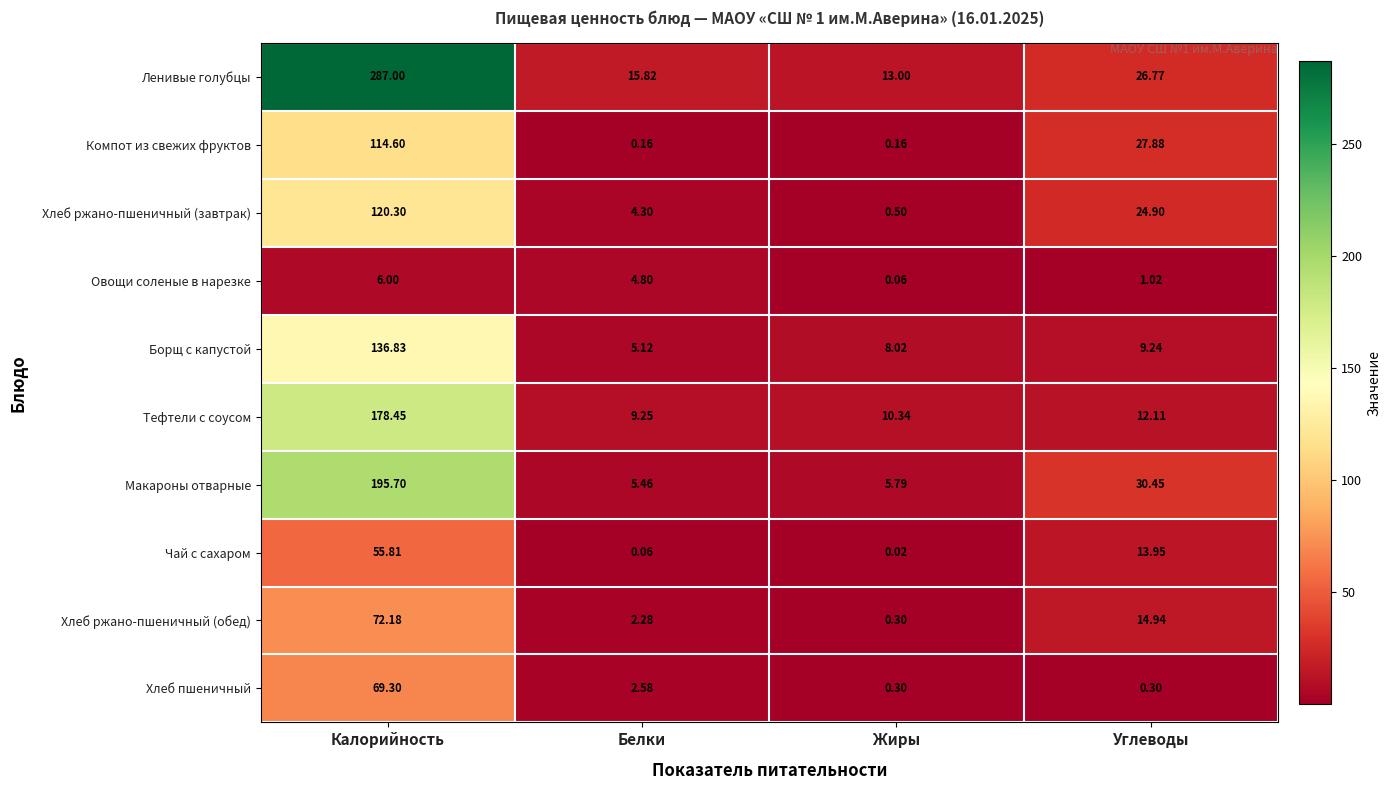

Where is Хлеб ржано-пшеничный (обед) nearest to the value 36?

Углеводы